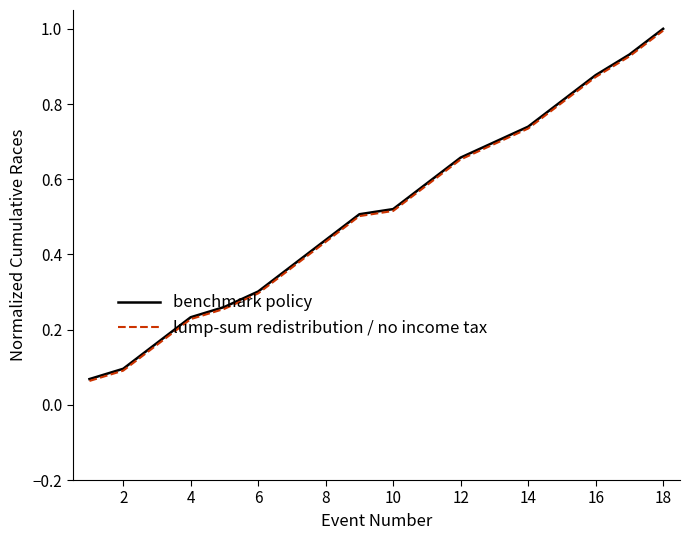

How many lines are shown in the chart?

2